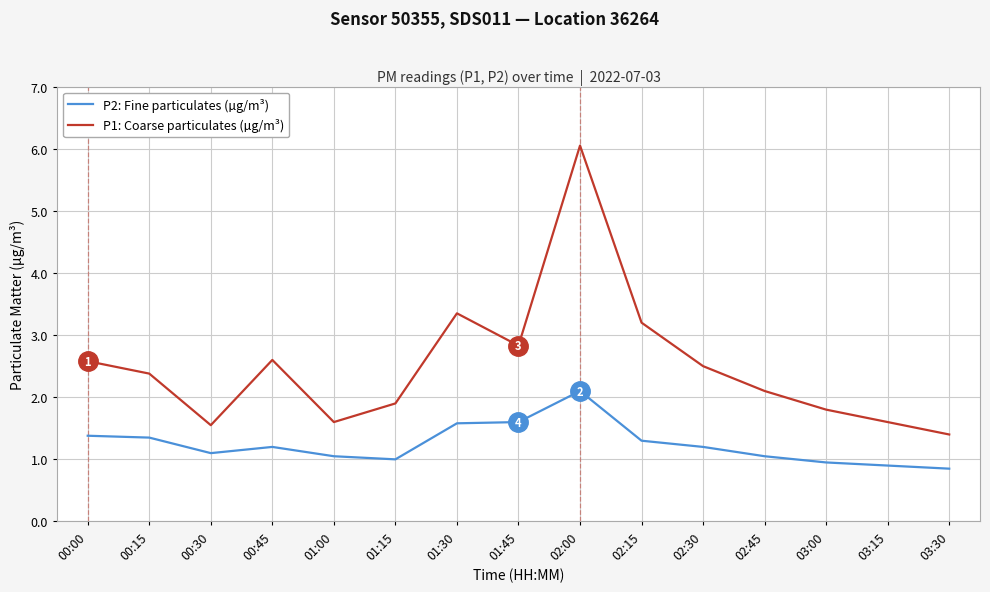

Is this an area chart (filled region under the line)?

No